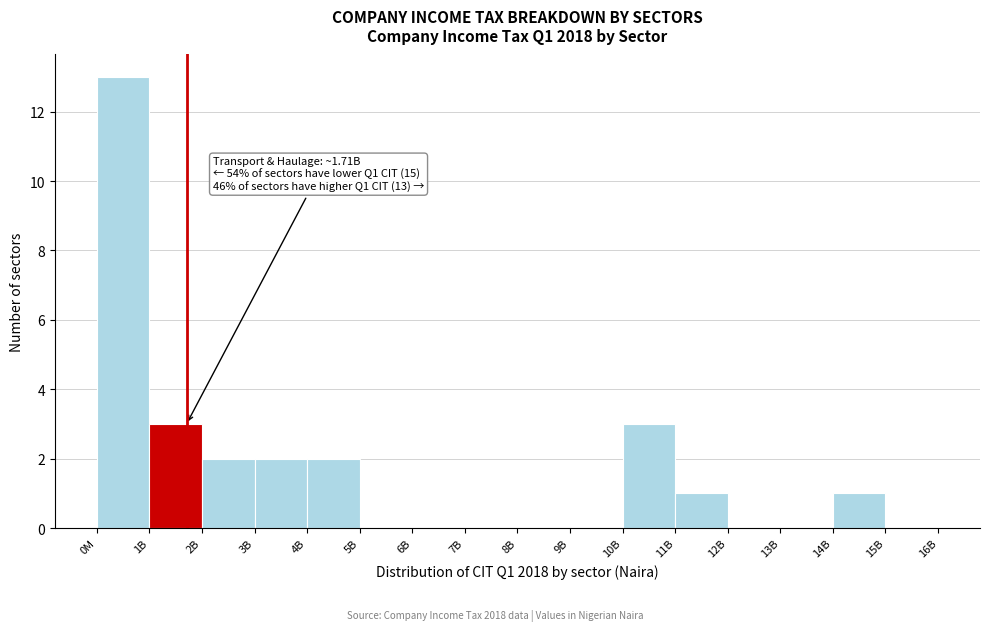

Reading right to left, list all the values displayed in this chart.

15B=0	14B=1	13B=0	12B=0	11B=1	10B=3	9B=0	8B=0	7B=0	6B=0	5B=0	4B=2	3B=2	2B=2	1B=3	0M=13